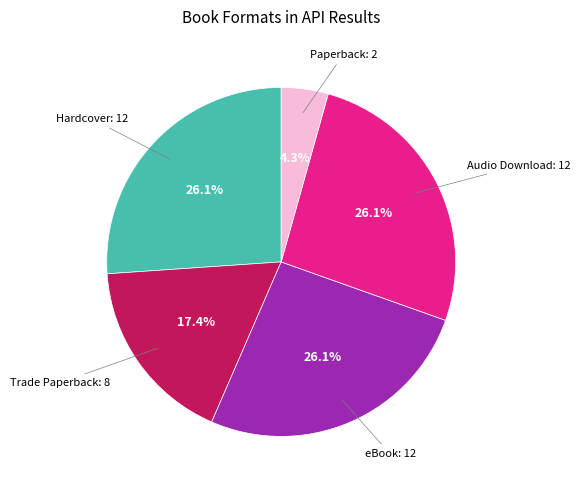

Does any single category account for the majority?

No